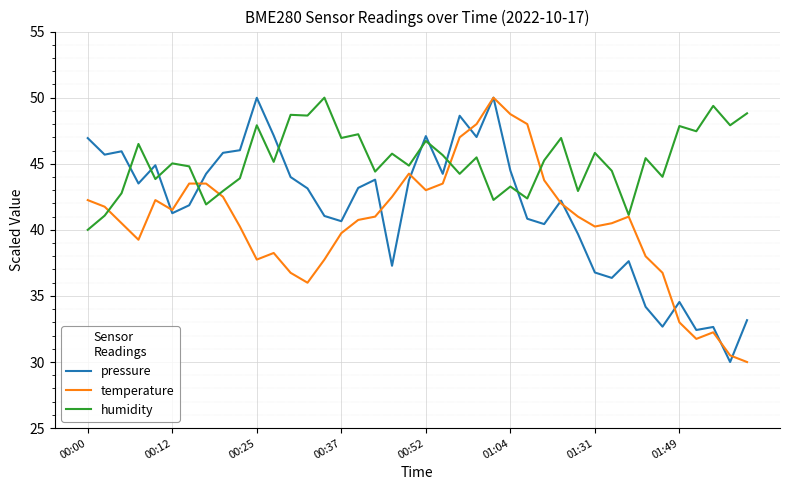

Which series has the largest total across all categories?

humidity